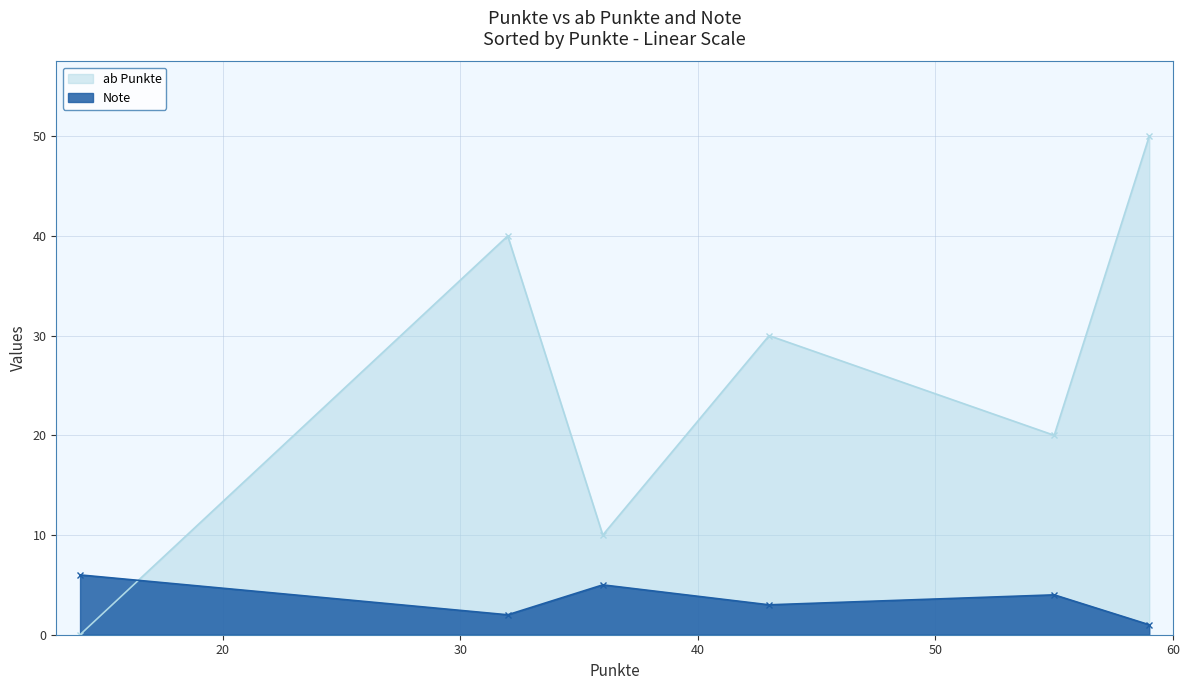

True or false: ab Punkte and Note intersect in this chart.

True